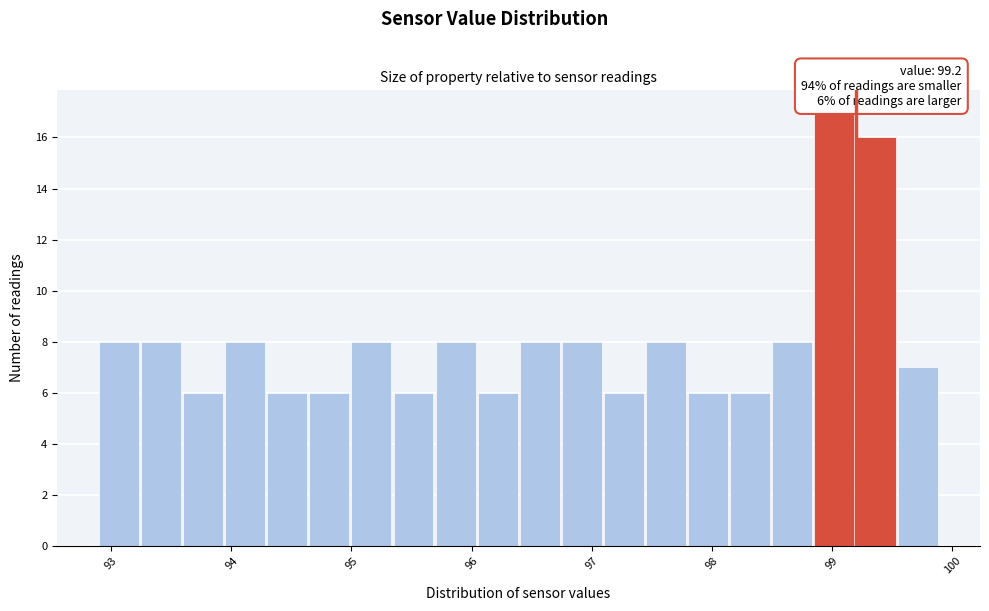

Read against the x-axis, roughly where is the centre of the tallest bar?

99.0